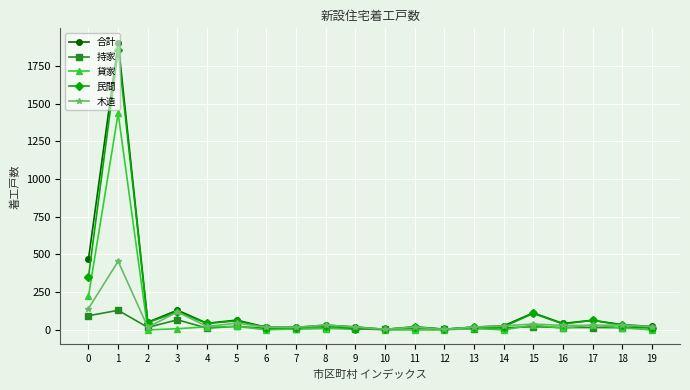

Is the value of 木造 at 1 greater than the value of 持家 at 8?

Yes